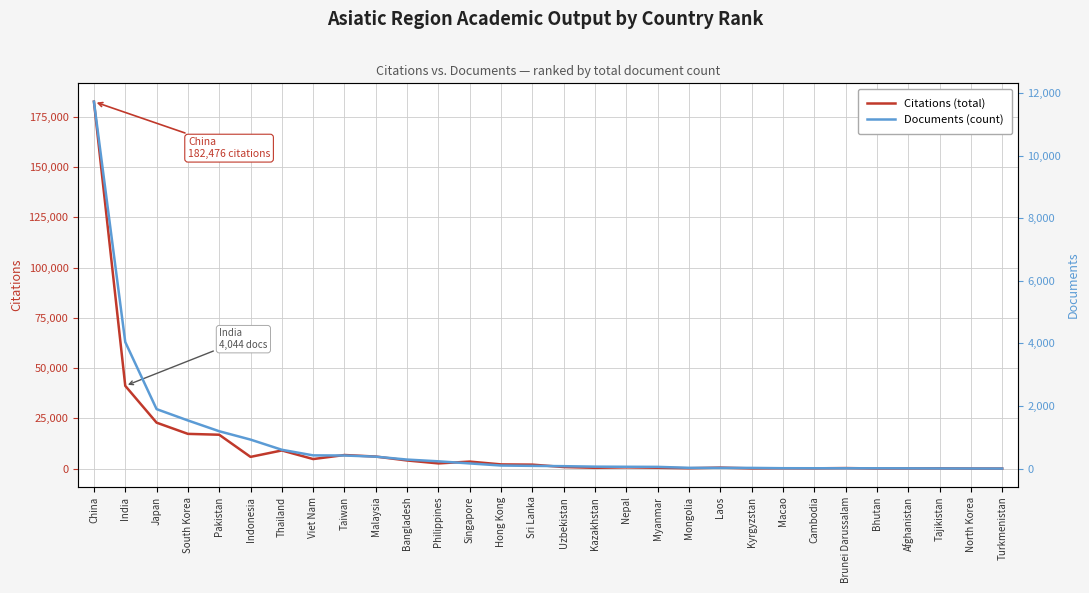

What is the difference between the Citations (total) values at Pakistan and Sri Lanka?

14871